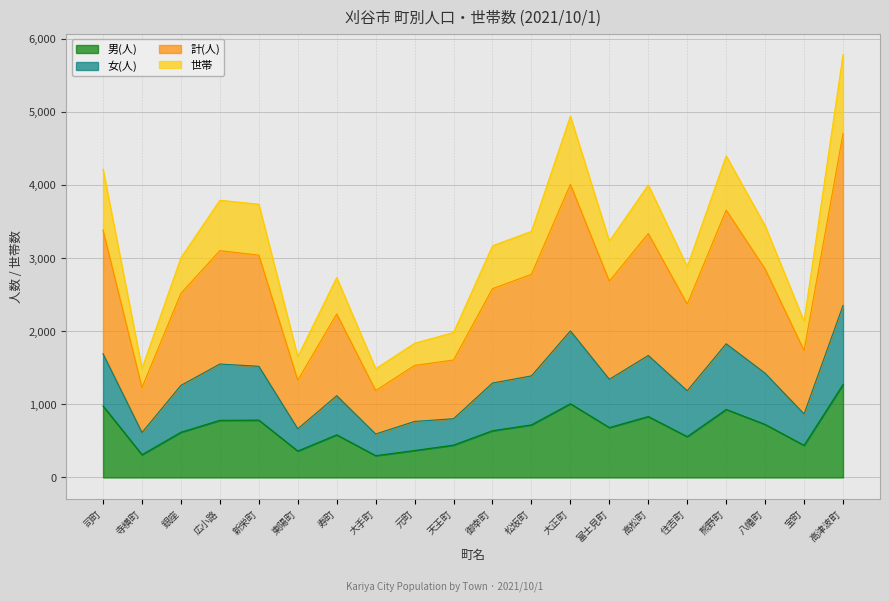

What is the spread (max minus min) of values at 広小路?

3010